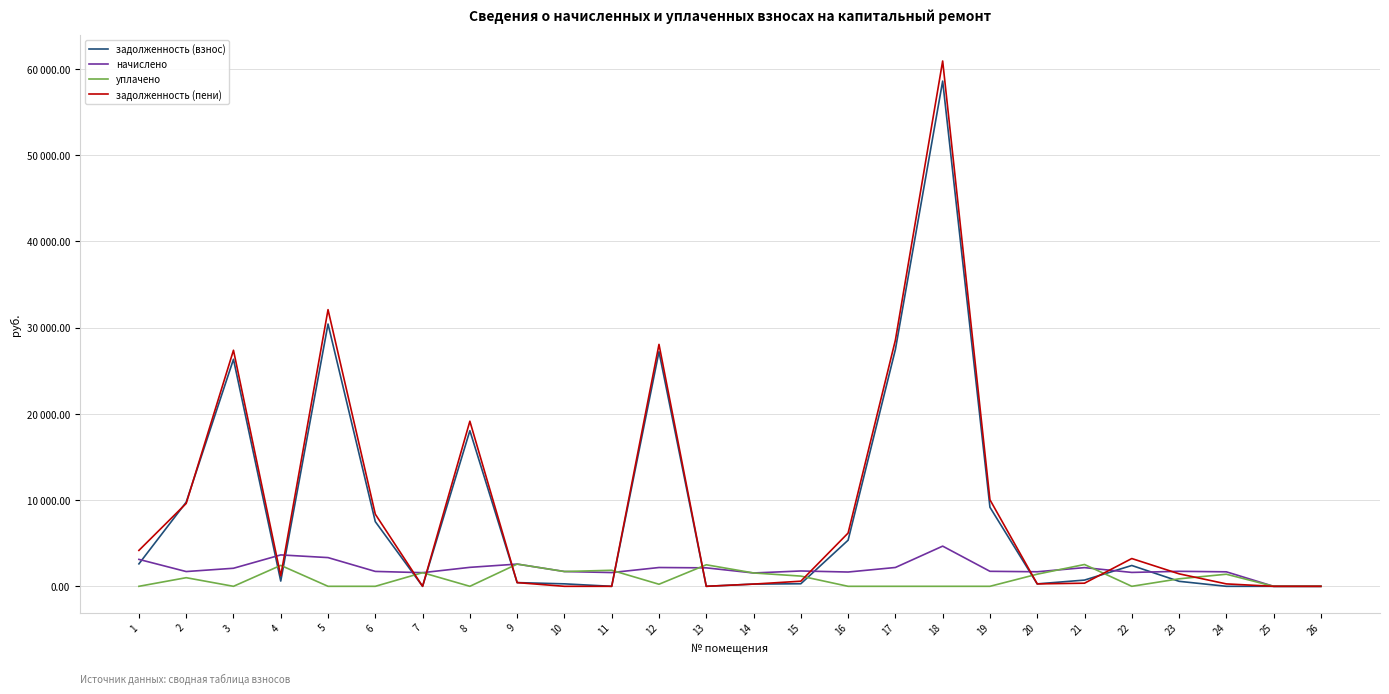

Does the chart have visible grid lines?

Yes